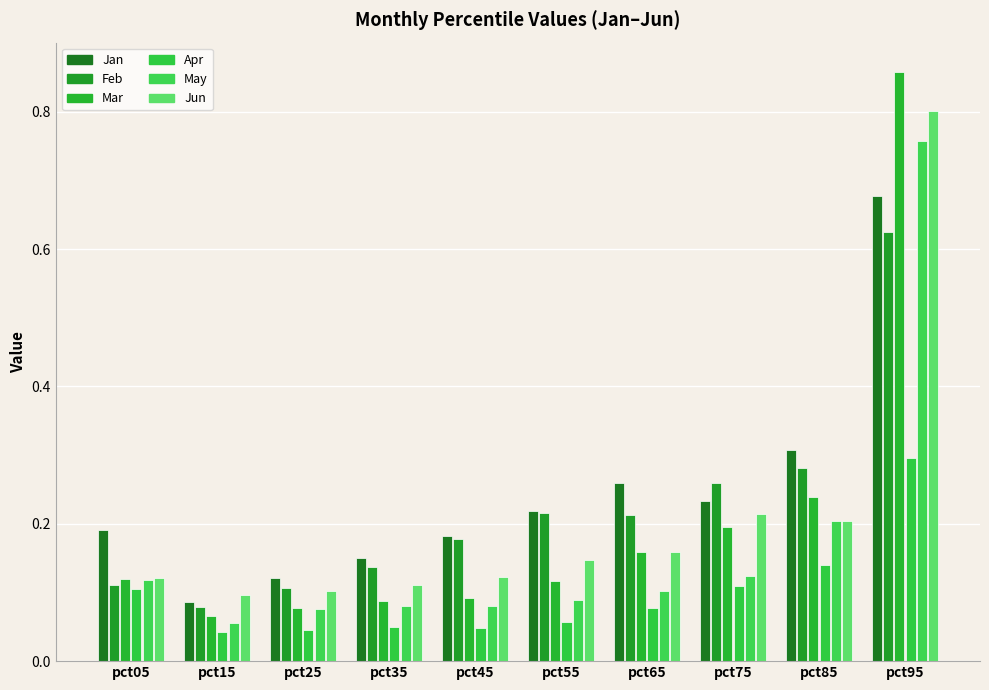

What is the sum of all Jan values?

2.4